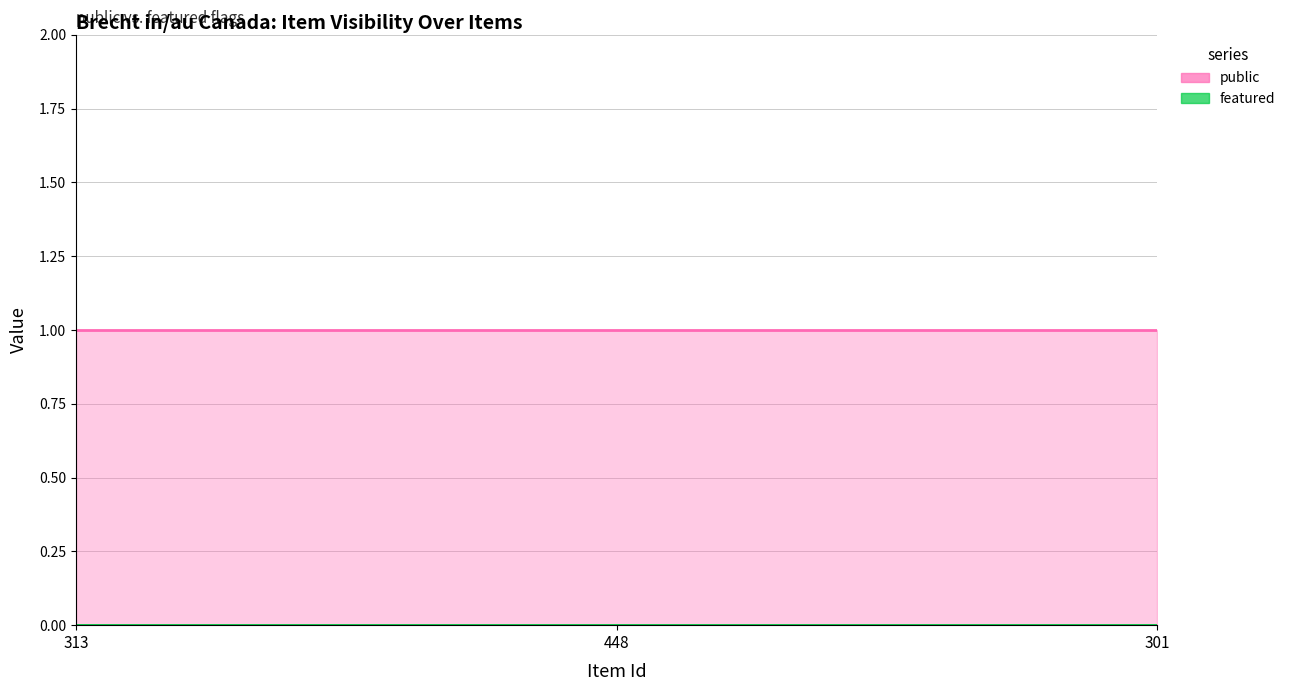

Where is featured nearest to the value 0?

313